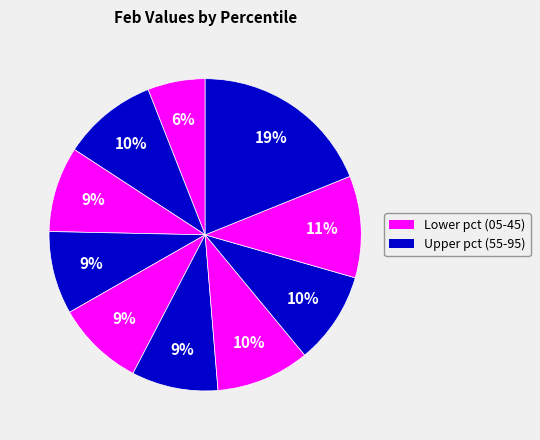

Count the number of slices in the pie.

10